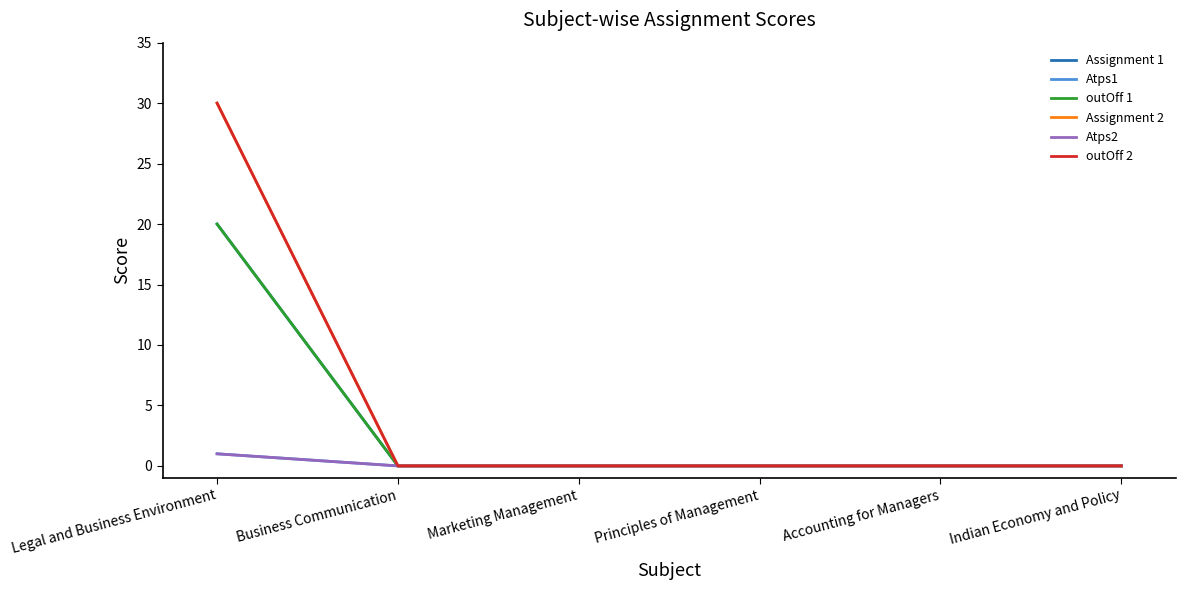

True or false: Assignment 1 and Atps2 cross at least once.

False